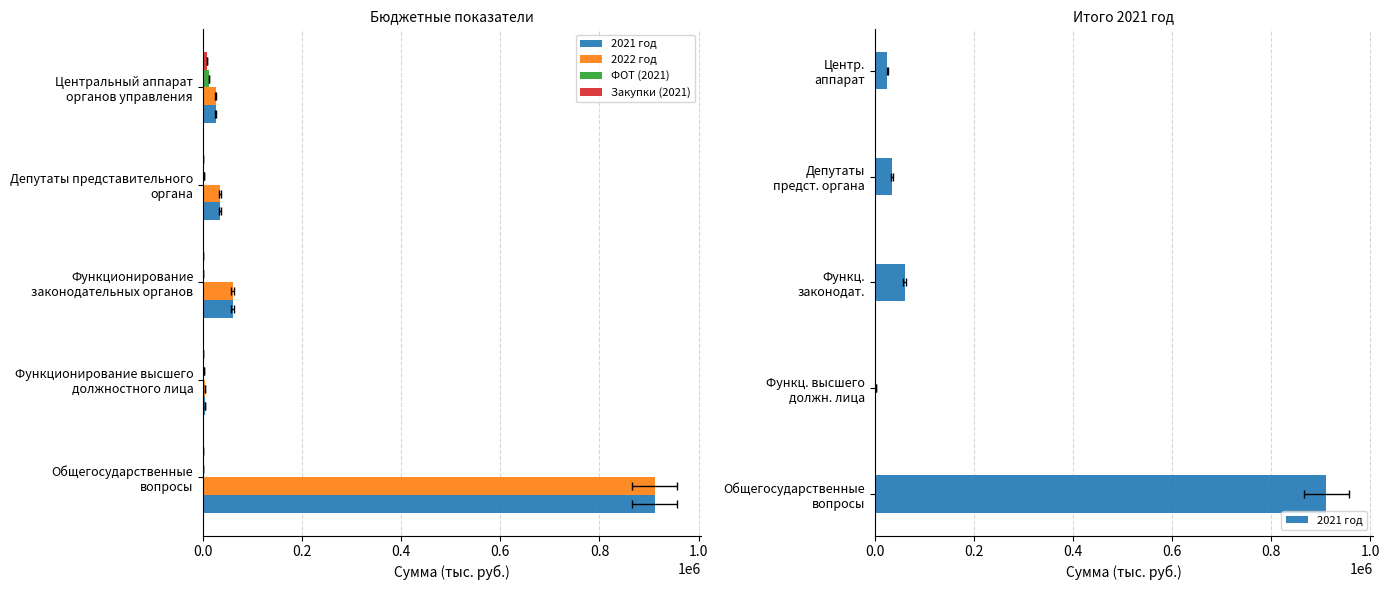

What is the average value of the Закупки (2021) series?

1704.0